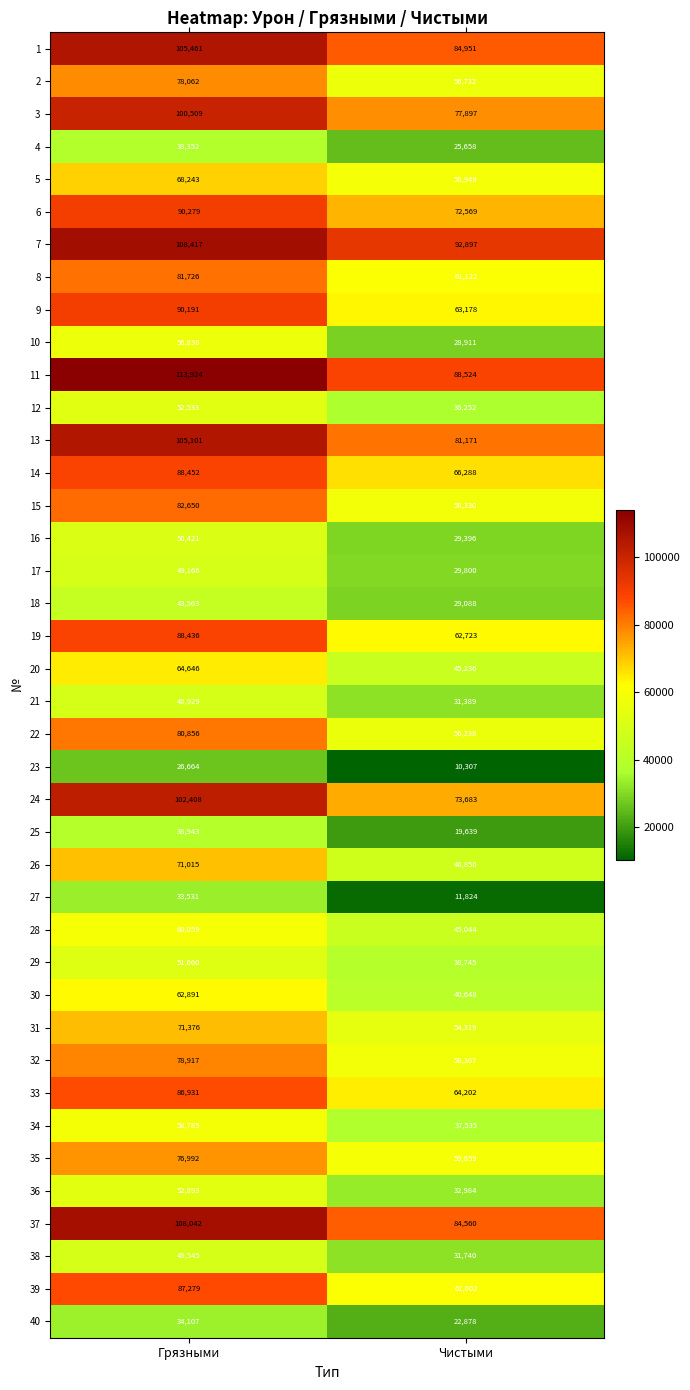

What is the difference between the 39 values at Чистыми and Грязными?

26277